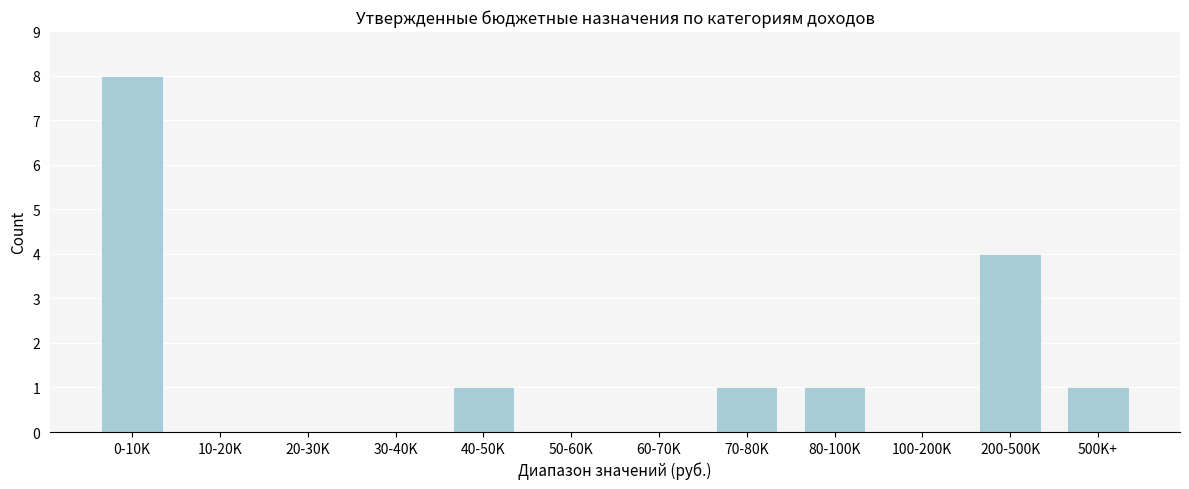

Reading right to left, transcribe all the data shown in this chart.

500K+=1	200-500K=4	100-200K=0	80-100K=1	70-80K=1	60-70K=0	50-60K=0	40-50K=1	30-40K=0	20-30K=0	10-20K=0	0-10K=8